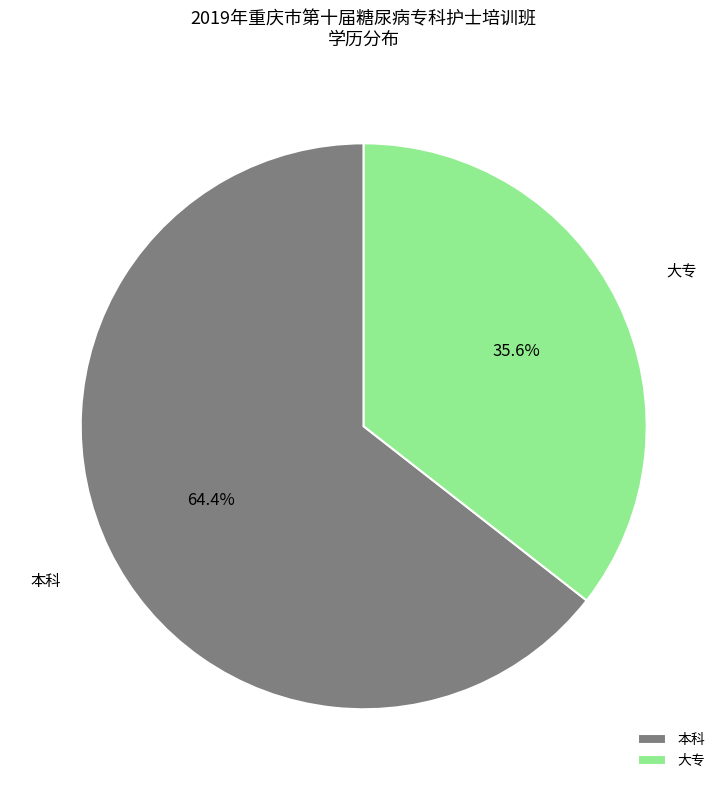

How many slices are in this pie chart?

2